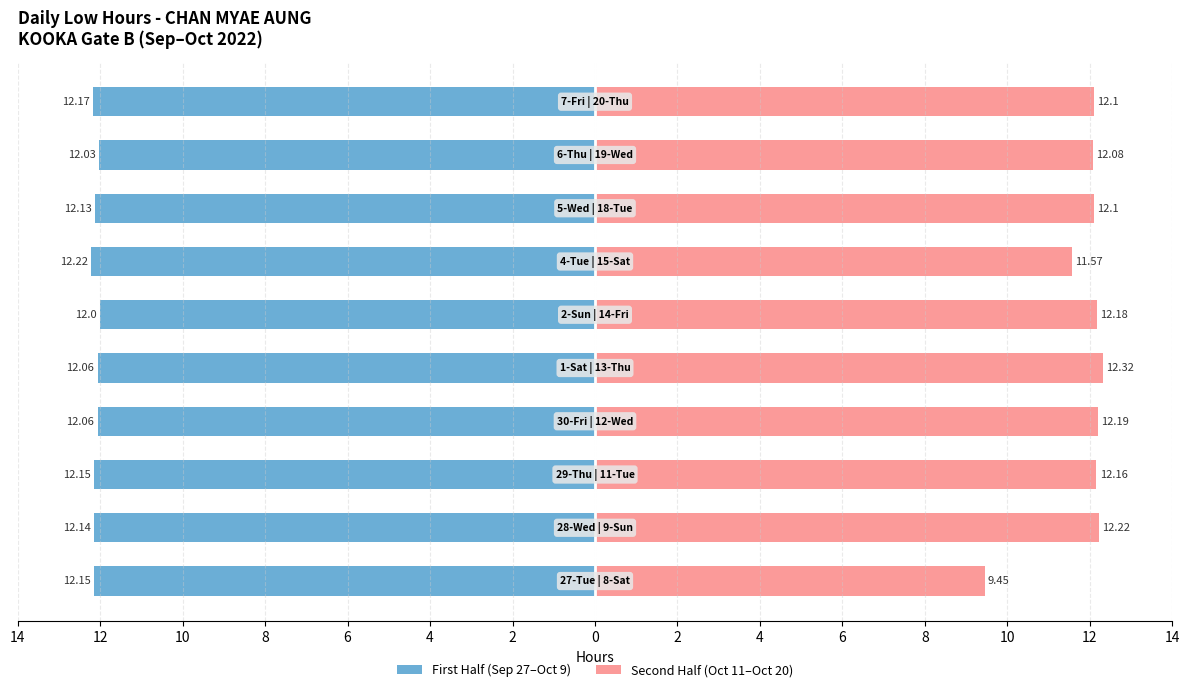

Reading left to right, list all the values displayed in this chart.

First Half: 14=-12.2	12=-12.1	10=-12.2	8=-12.1	6=-12.1	4=-12.0	2=-12.2	0=-12.1	2=-12.0	4=-12.2
Second Half: 14=9.4	12=12.2	10=12.2	8=12.2	6=12.3	4=12.2	2=11.6	0=12.1	2=12.1	4=12.1